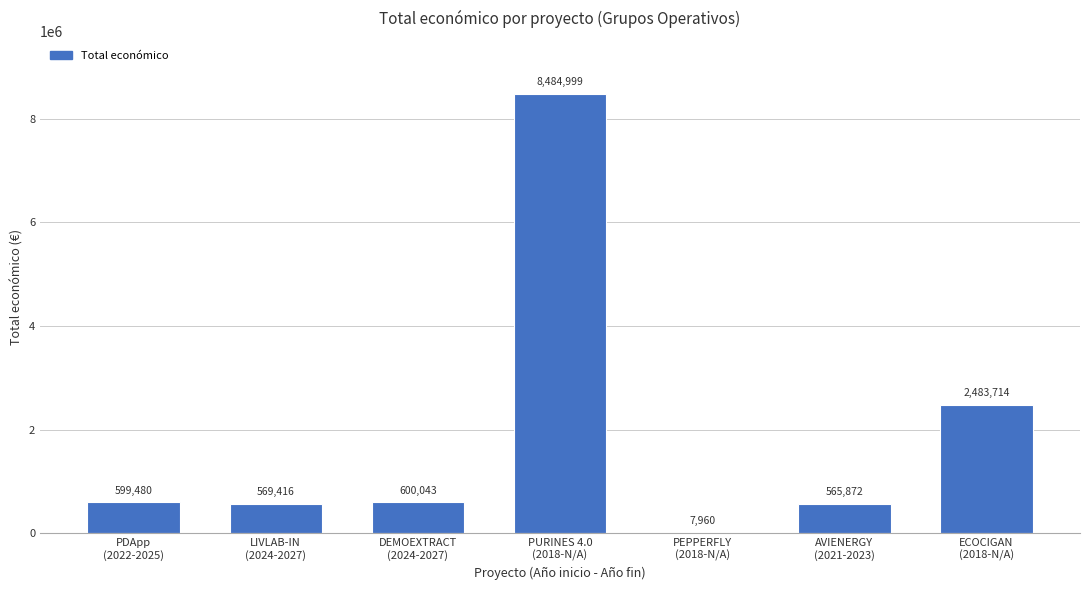

What is the maximum value shown in the chart?

8484999